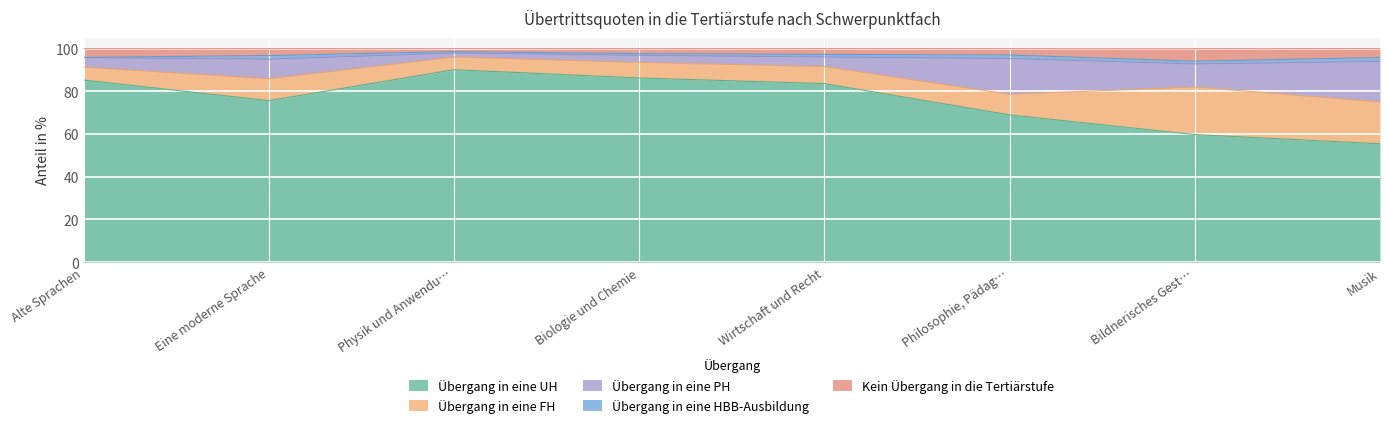

Is it true that Kein Übergang in die Tertiärstufe equals 21.1 at Biologie und Chemie?

False